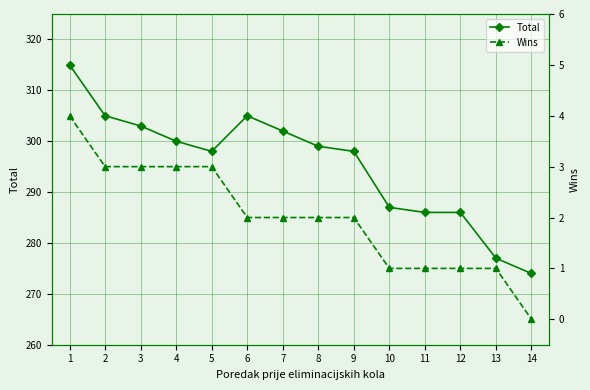

What is the value of the Total point at the 9th from the left?

298